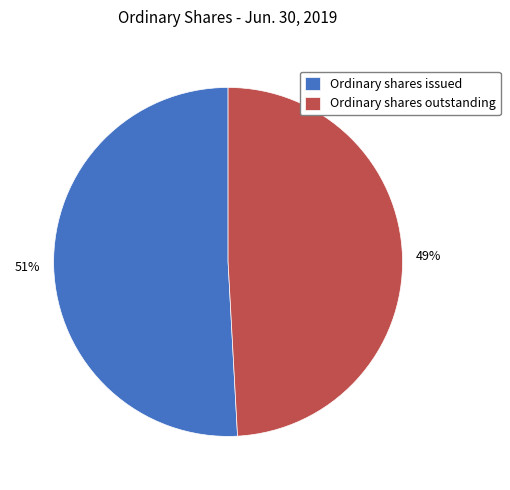

Which has a higher value, Ordinary shares outstanding or Ordinary shares issued?

Ordinary shares issued